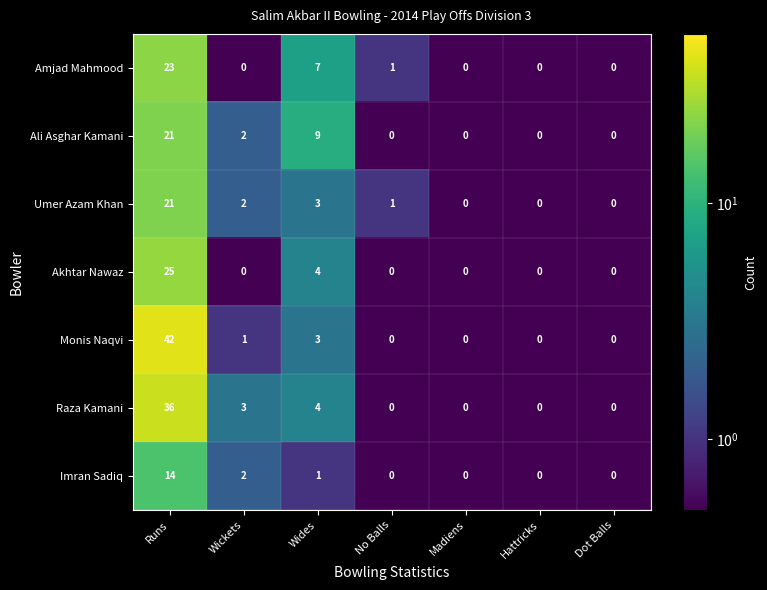

At which category is the sum across all series the highest?

Runs